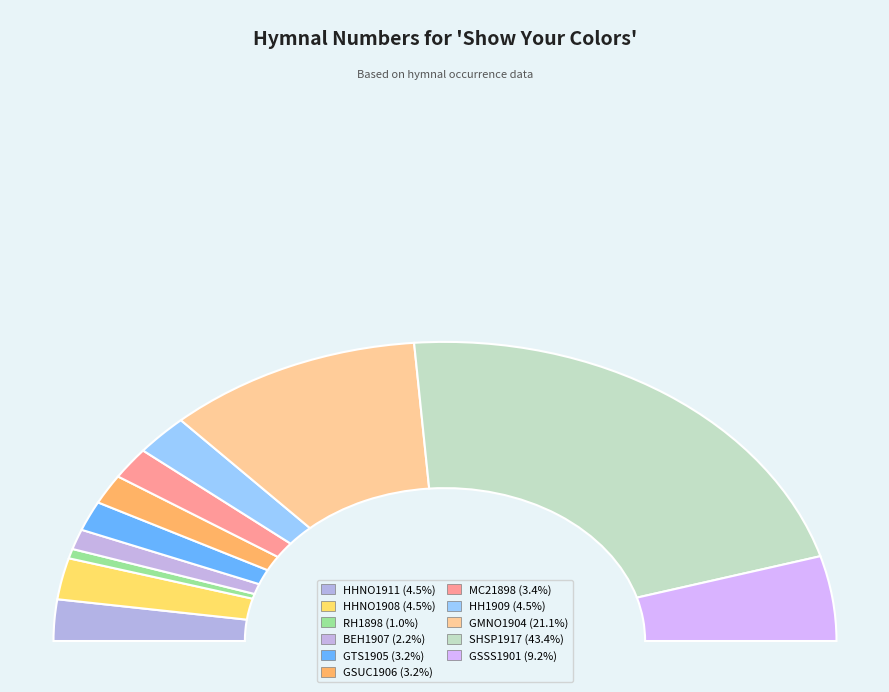

Rank the categories by value from highest to lowest.

SHSP1917 (379), GMNO1904 (184), GSSS1901 (80), HHNO1911 (39), HHNO1908 (39), HH1909 (39), MC21898 (30), GTS1905 (28), GSUC1906 (28), BEH1907 (19), RH1898 (9)